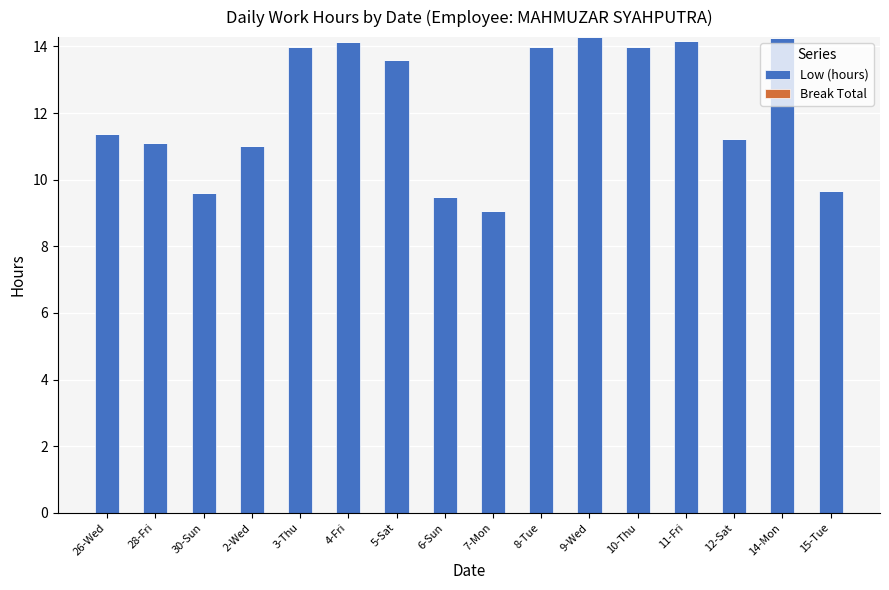

Which has a higher value, 3-Thu or 30-Sun?

3-Thu